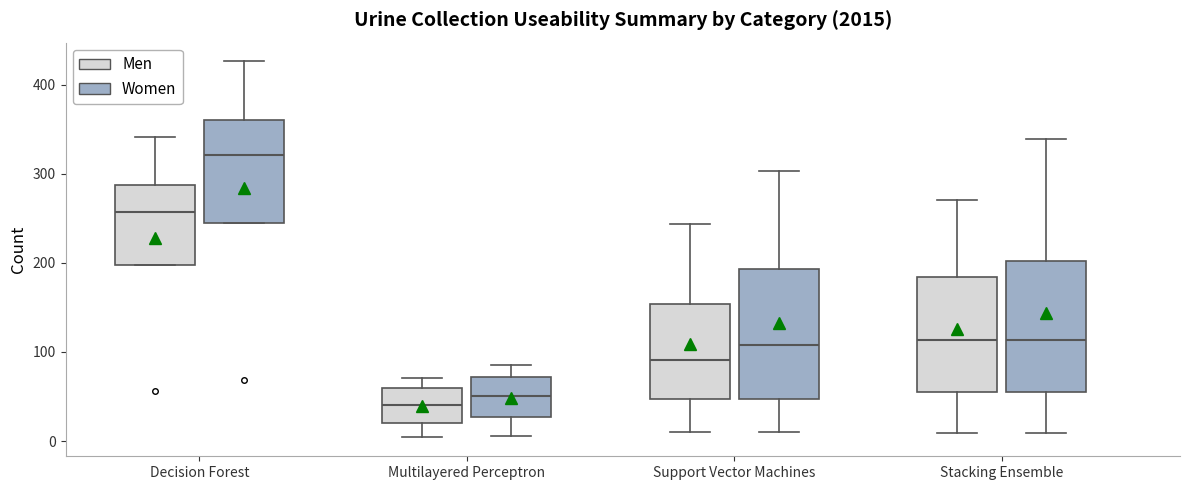

Which box has the highest median line?

Decision Forest (Women)